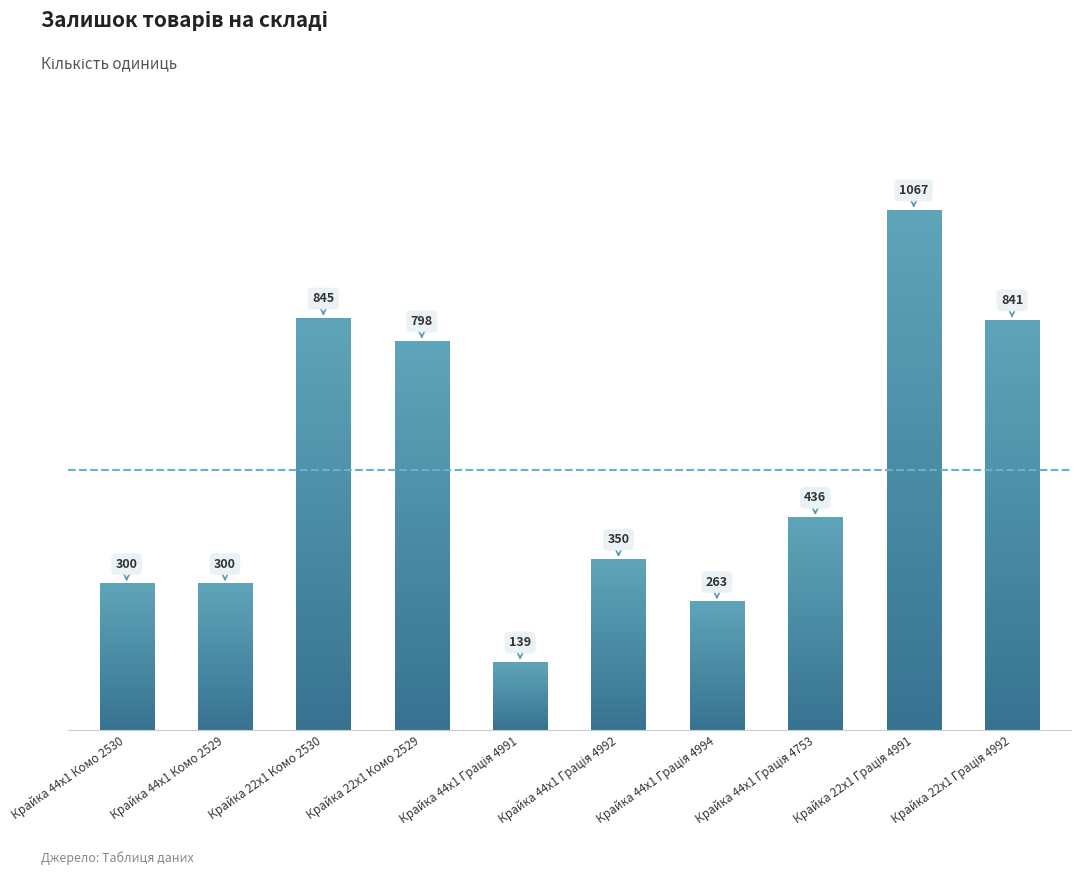

What is the value of the 1st bar from the left?

300